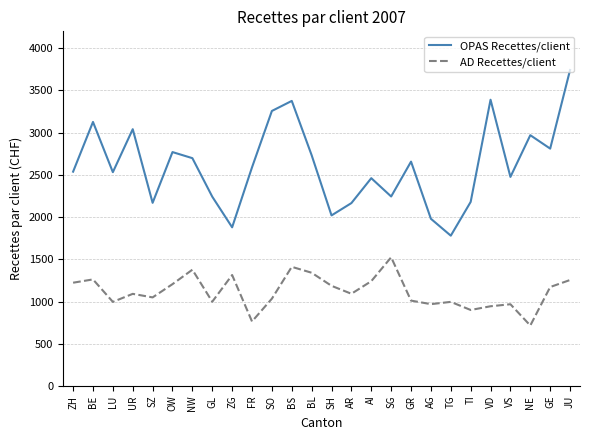

What is the approximate value of OPAS Recettes/client at SZ, to the nearest 10?

2170